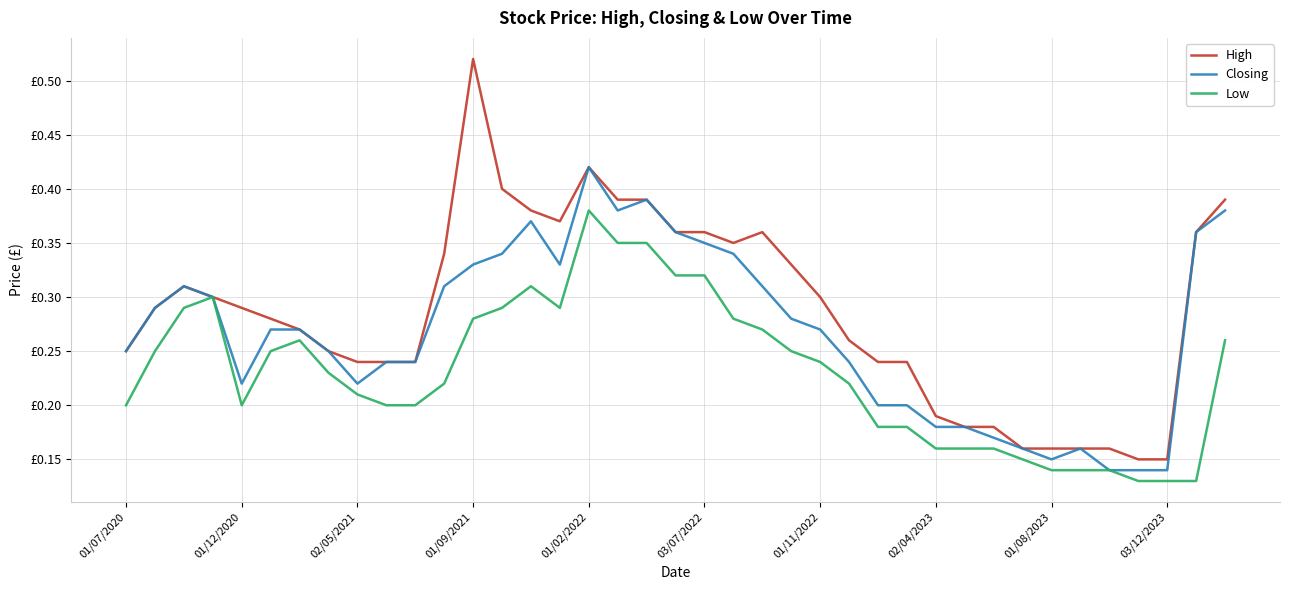

Rank the series by their average value, from lowest to highest.

Low, Closing, High